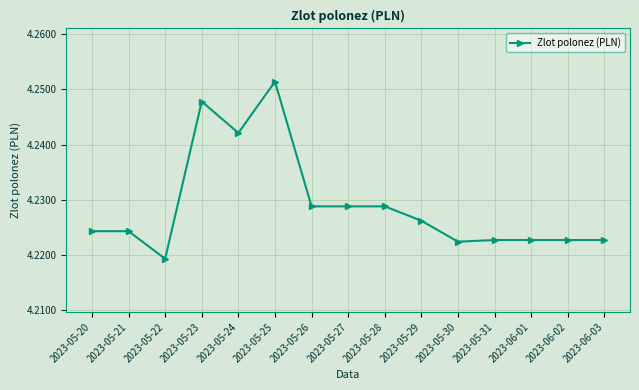

What is the label of the 2nd point from the right?

2023-06-02